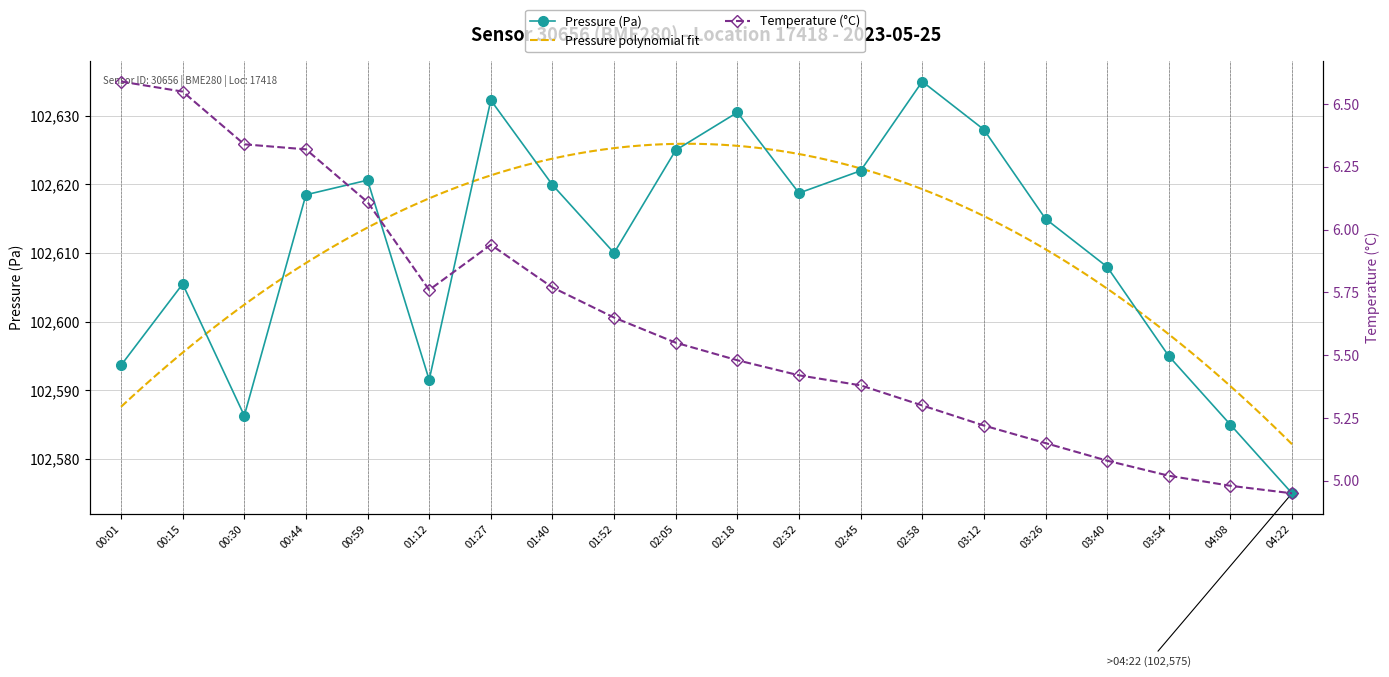

List the series in order of their peak value, highest first.

pressure, temperature